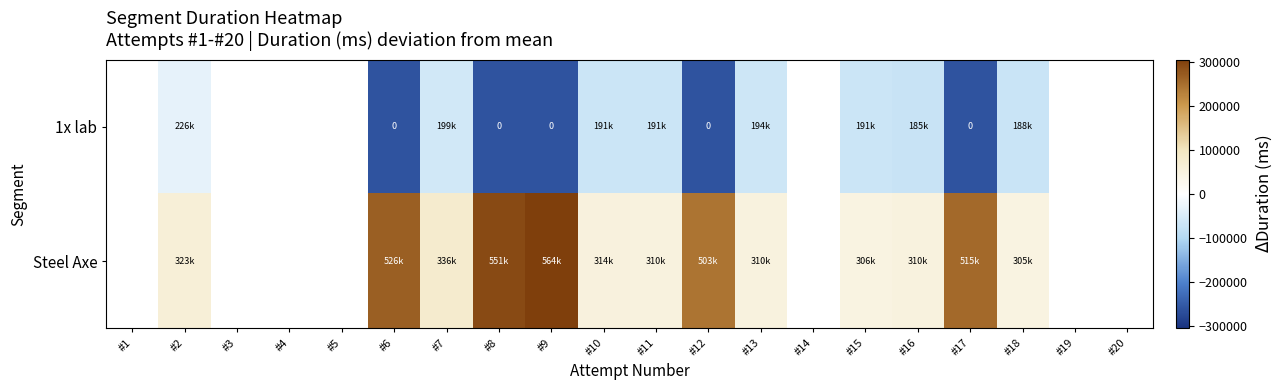

List the series in order of their overall mean, lowest first.

1x lab, Steel Axe